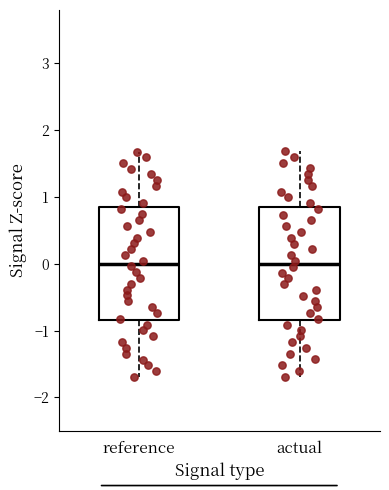

Reading left to right, transcribe this box plot: for each box, give where its median line is, the range the box spans, and where its two whiskers end, as read against the y-axis. The values are not printed on the chart, so give them approximately, as read against the axis.

reference: median 0.0, box -0.8 to 0.8, whiskers -1.7 to 1.7
actual: median 0.0, box -0.8 to 0.8, whiskers -1.7 to 1.7